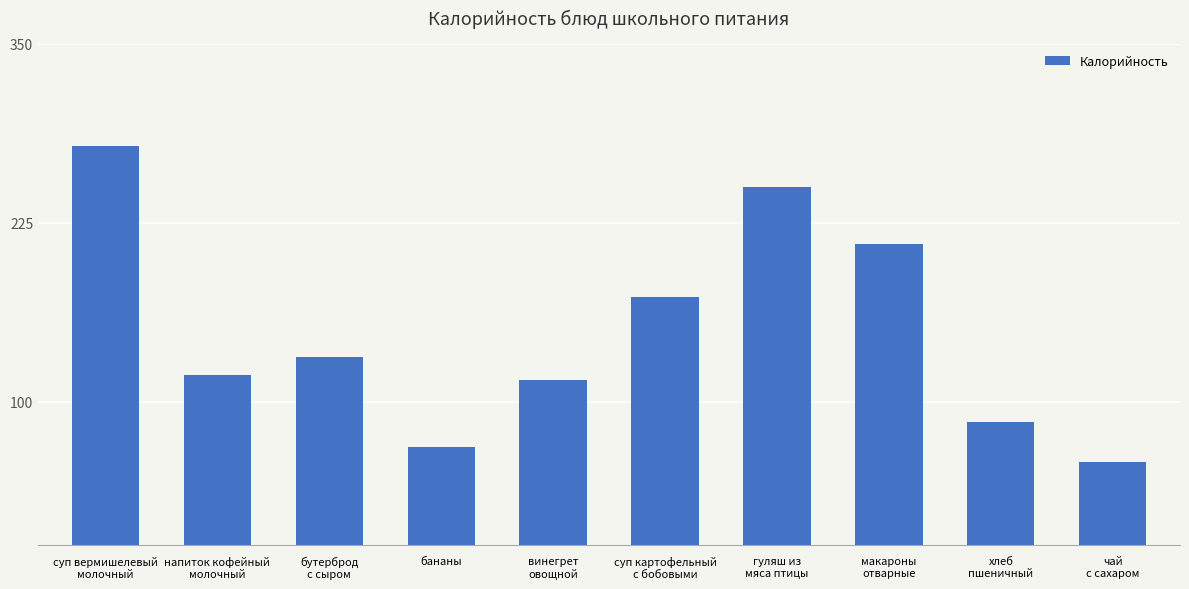

What is the minimum value shown in the chart?

58.0